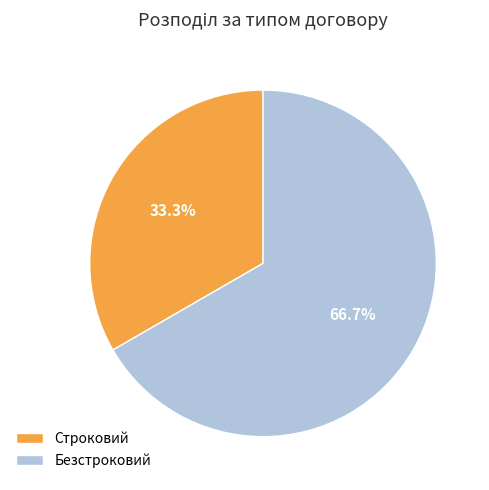

To the nearest percent, what portion does Строковий represent?

33%